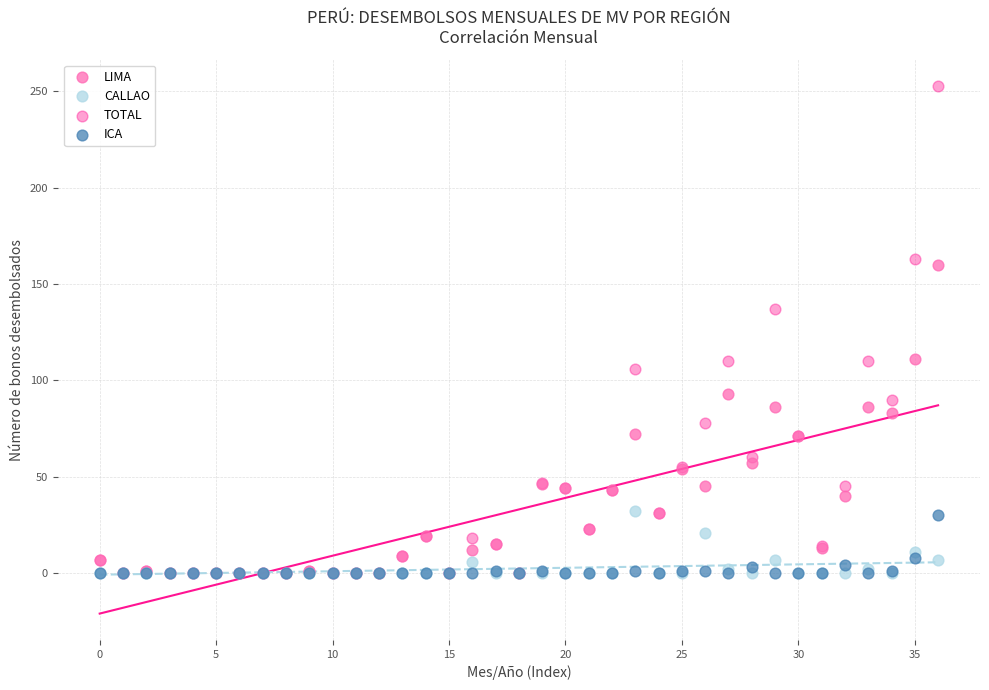

What are all the series names shown in the legend?

LIMA, CALLAO, TOTAL, ICA